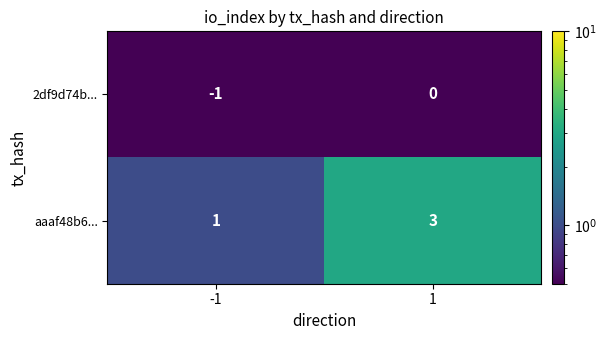

Which series has the largest total across all categories?

aaaf48b6...